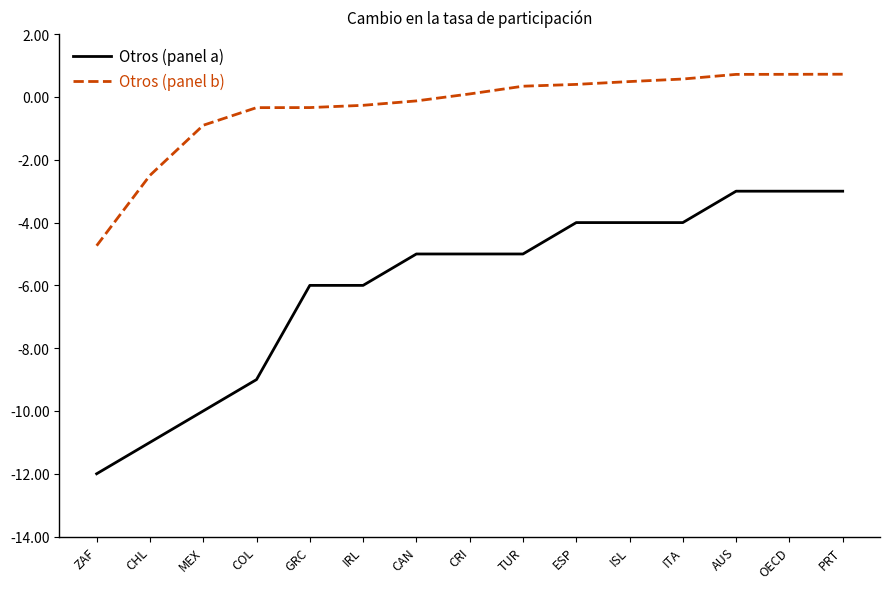

What is the difference between the Otros (panel b) values at ZAF and IRL?

4.5